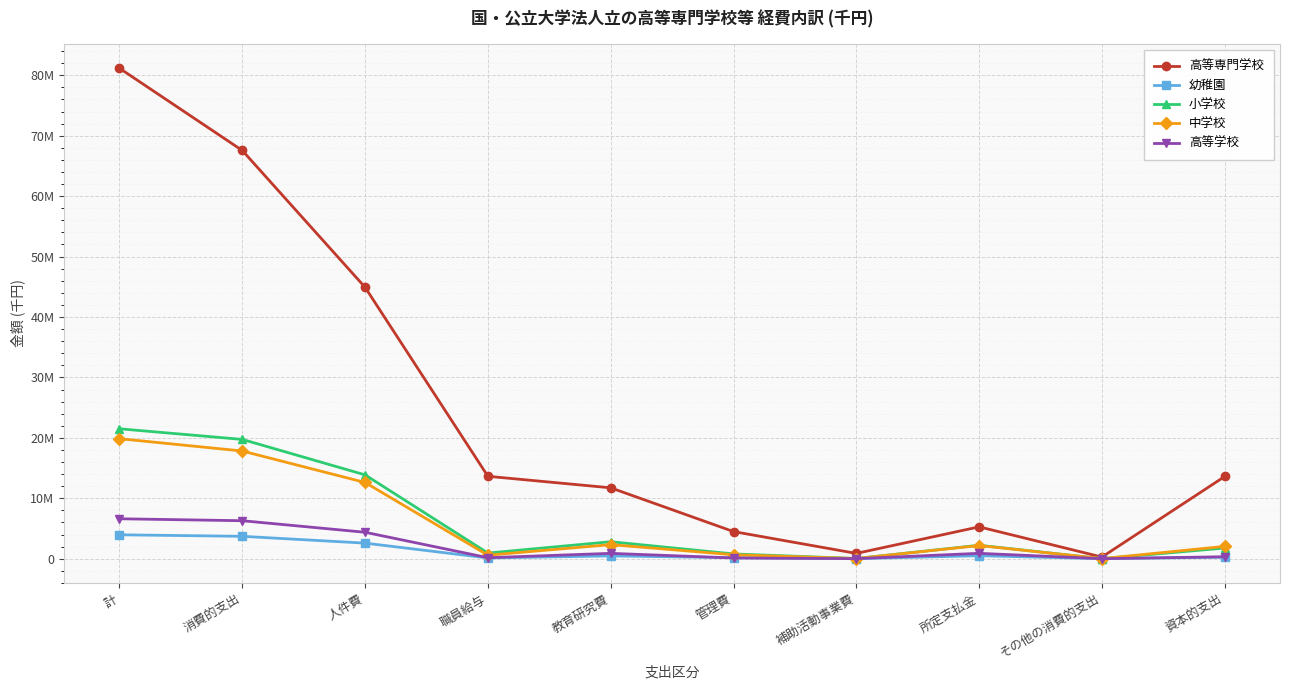

Reading left to right, list all the values displayed in this chart.

高等専門学校: 計=81162895	消費的支出=67553886	人件費=44910604	職員給与=13637100	教育研究費=11731607	管理費=4490018	補助活動事業費=877341	所定支払金=5271634	その他の消費的支出=272682	資本的支出=13609009
幼稚園: 計=3956391	消費的支出=3705060	人件費=2577496	職員給与=123069	教育研究費=461935	管理費=166597	補助活動事業費=3857	所定支払金=493135	その他の消費的支出=2040	資本的支出=251331
小学校: 計=21499029	消費的支出=19738650	人件費=13872649	職員給与=931531	教育研究費=2810352	管理費=789538	補助活動事業費=33980	所定支払金=2224219	その他の消費的支出=7912	資本的支出=1760379
中学校: 計=19860566	消費的支出=17820660	人件費=12612316	職員給与=580164	教育研究費=2328736	管理費=653238	補助活動事業費=32148	所定支払金=2178479	その他の消費的支出=15743	資本的支出=2039906
高等学校: 計=6608607	消費的支出=6286215	人件費=4374076	職員給与=164764	教育研究費=885511	管理費=121924	補助活動事業費=10616	所定支払金=889095	その他の消費的支出=4993	資本的支出=322392